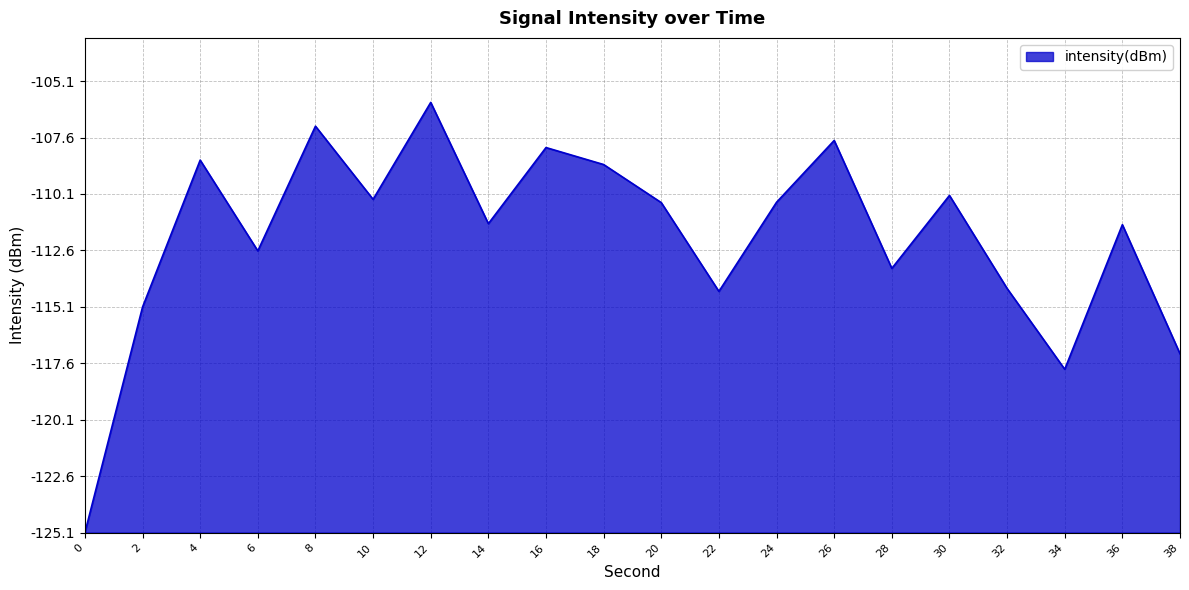

Does the chart display data point markers on the line(s)?

No